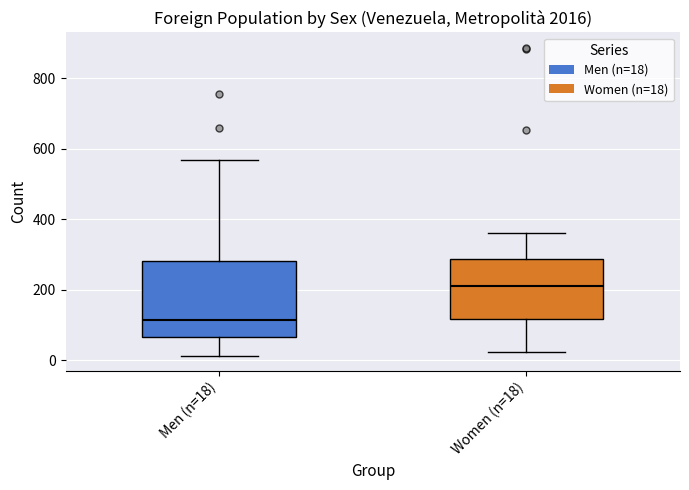

Which box is the tallest, from its lower edge to its upper edge?

Men (n=18)